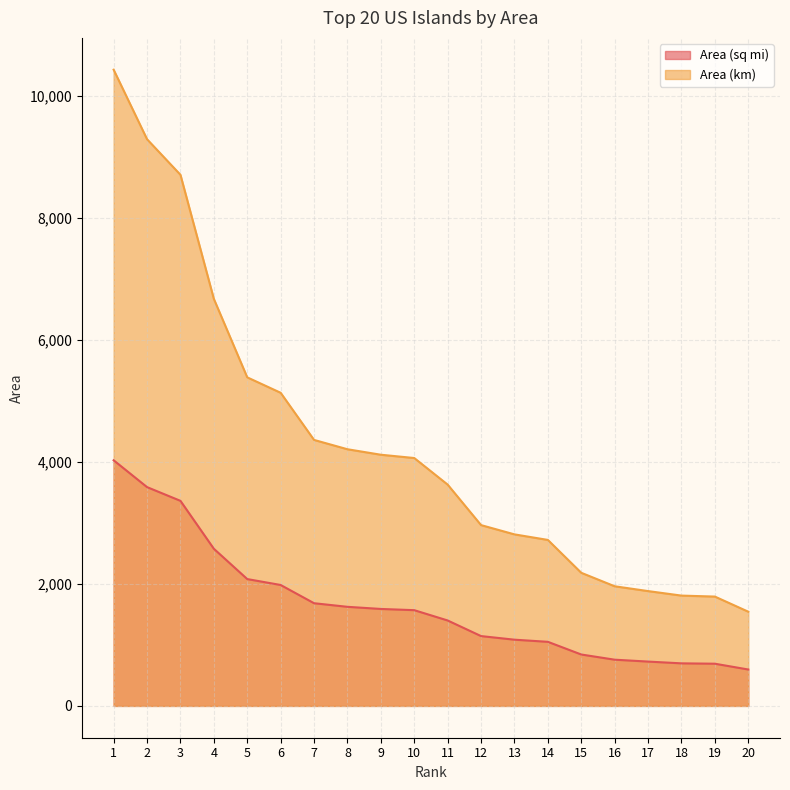

Where does the Area (sq mi) series first go above 1570?

1